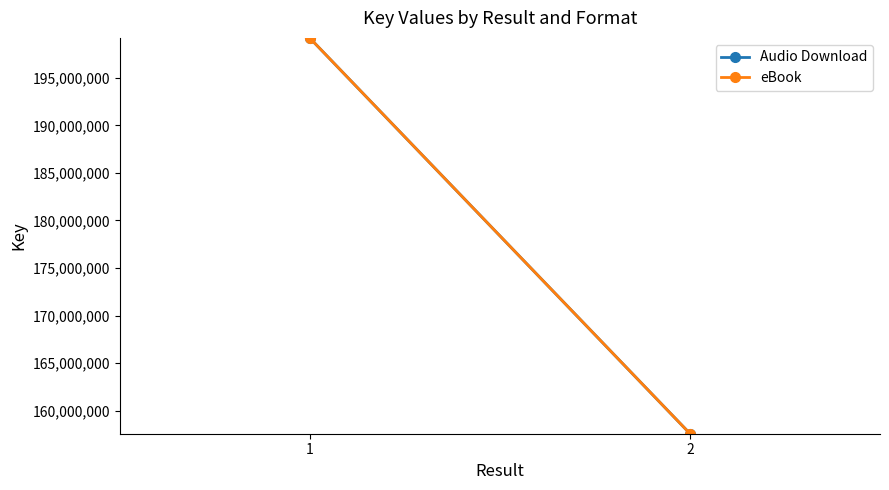

How many eBook values are between 157583843 and 199174978?

2